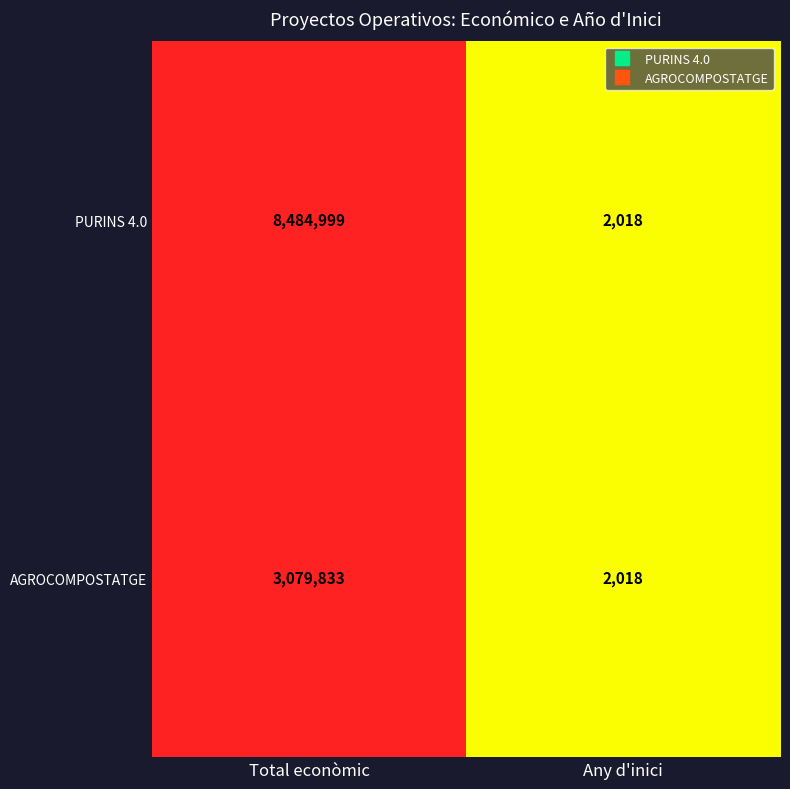

Which series has the widest spread of values?

PURINS 4.0